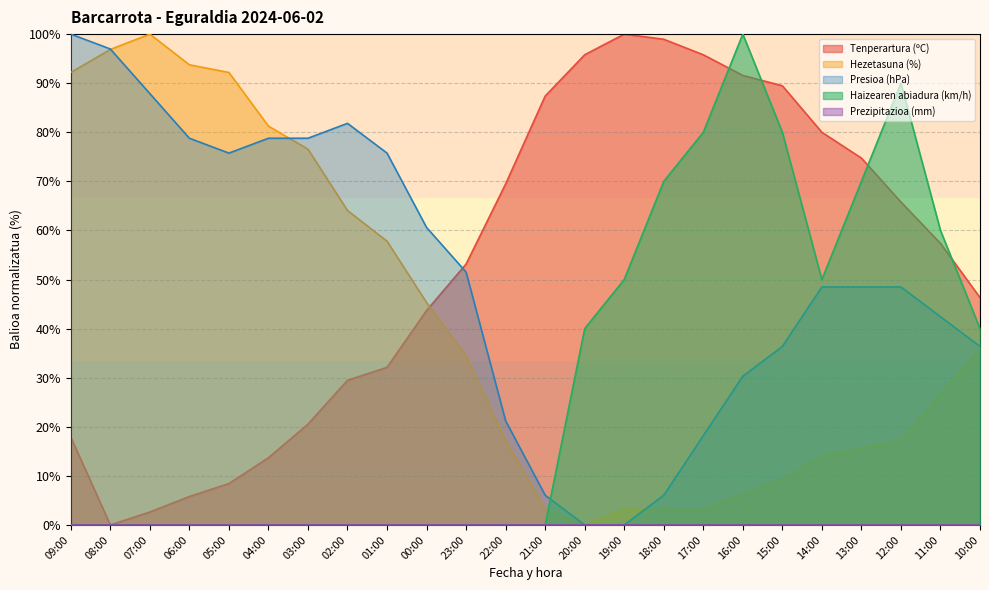

Does the chart display data point markers on the line(s)?

No